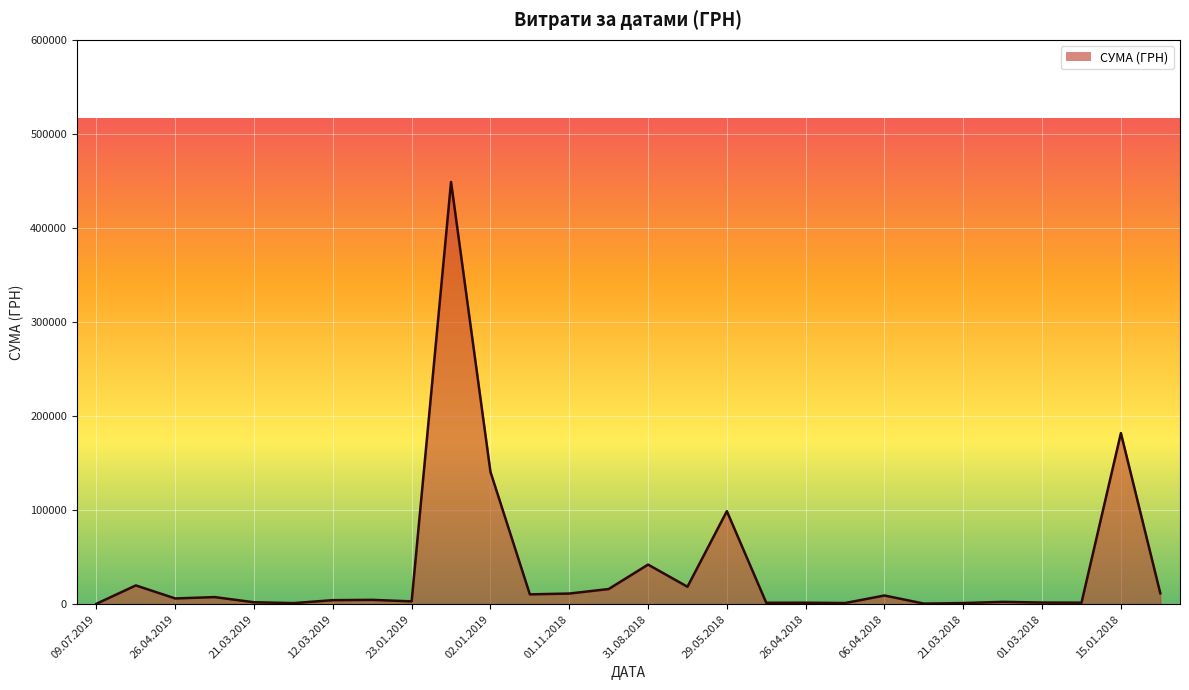

Does the chart display data point markers on the line(s)?

No